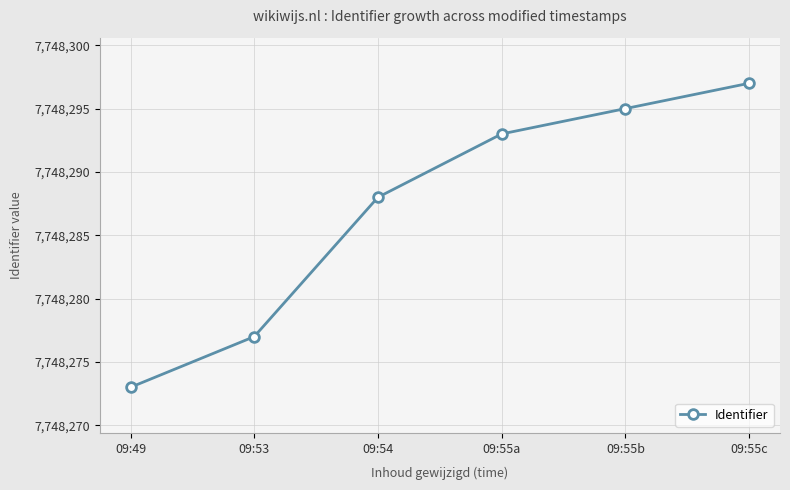

How many data points are less than 7748293?

3